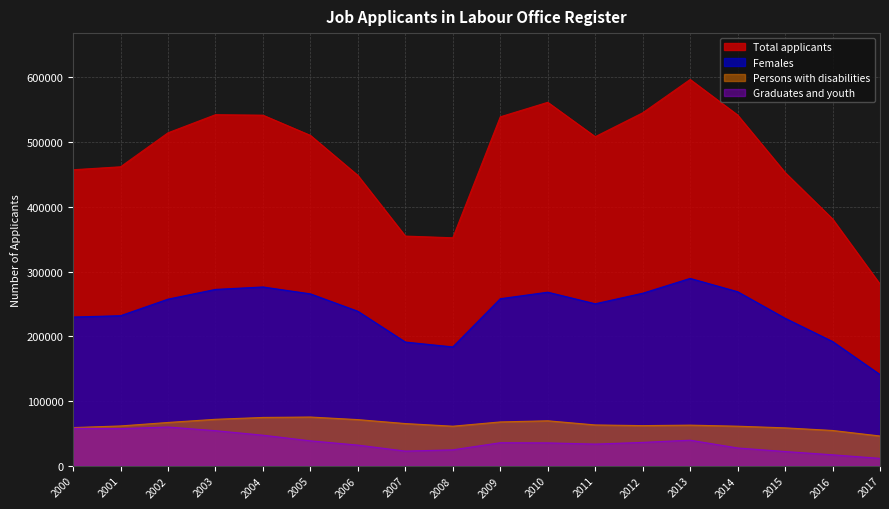

What is the minimum value for Females?

140880